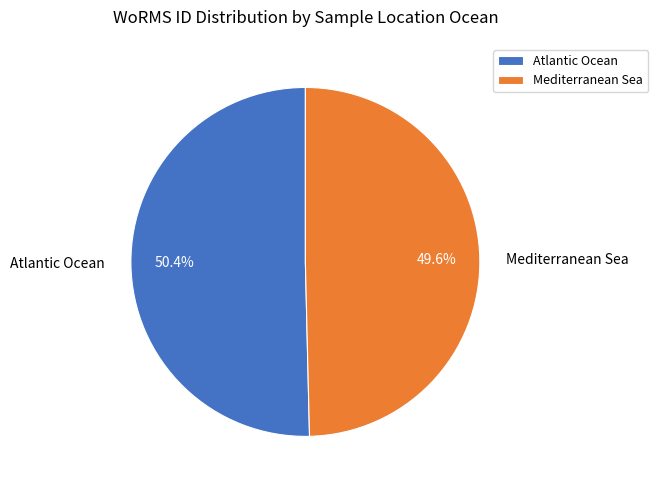

Count the number of slices in the pie.

2